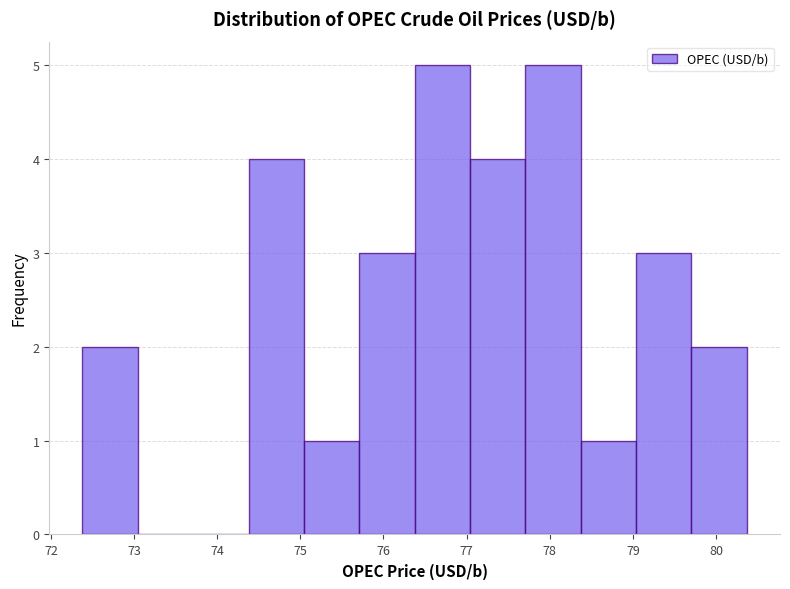

What is the height of the bar covering 75.7 to 76.4 on the x-axis? Neither the bar edges nor the heights are printed on the chart, so give them approximately, as read against the axes.

3